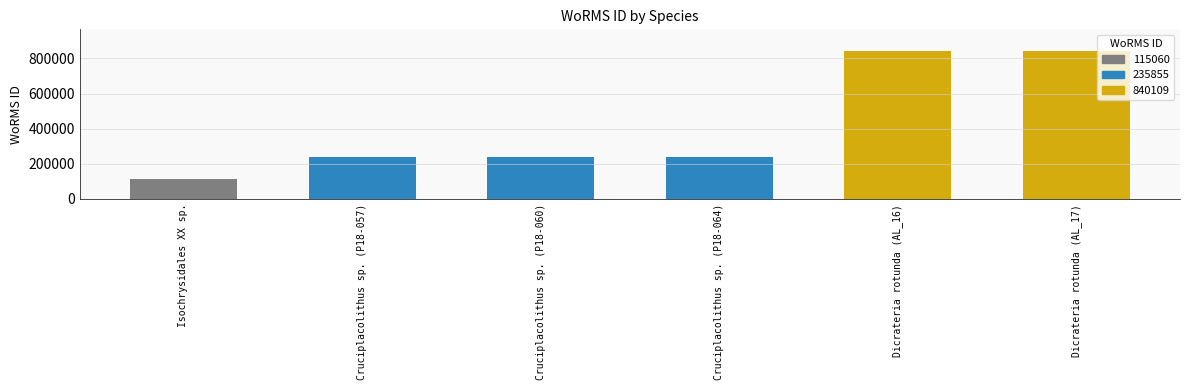

The chart shows a value of 1294980 at Dicrateria rotunda (AL_16). True or false?

False